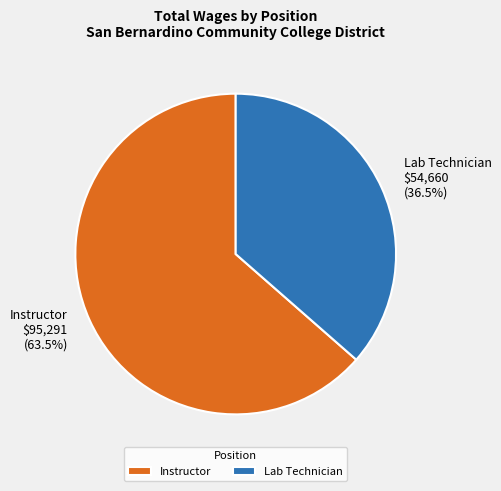

Which has a higher value, Instructor or Lab Technician?

Instructor